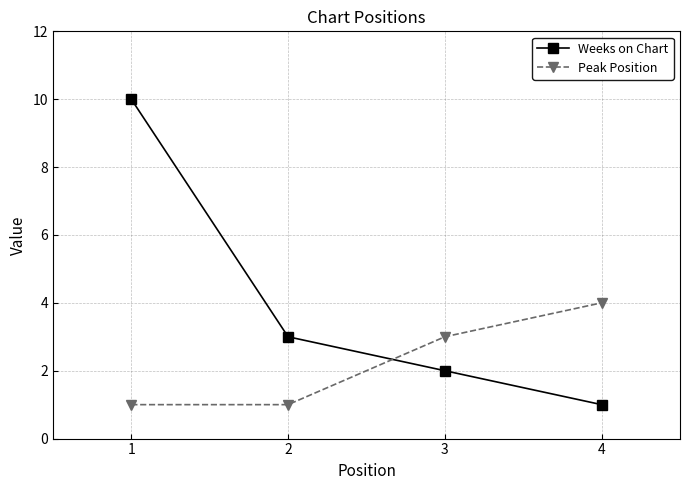

List the series in order of their peak value, lowest first.

Peak Position, Weeks on Chart